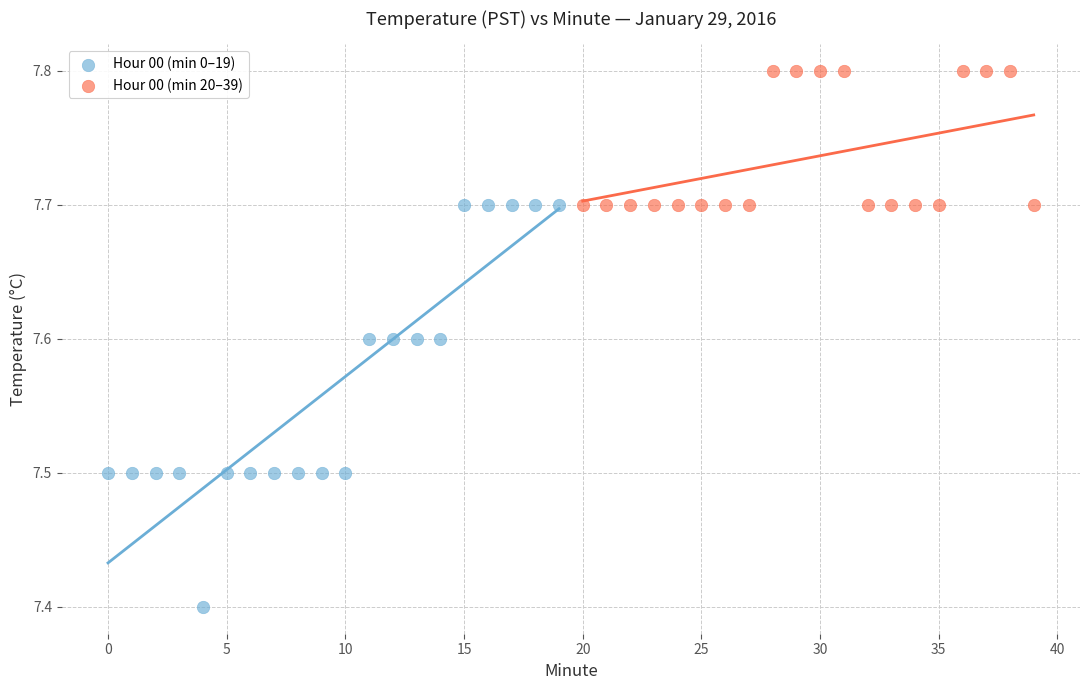

Which series contains the highest Y value?

Hour 00 (min 20–39)